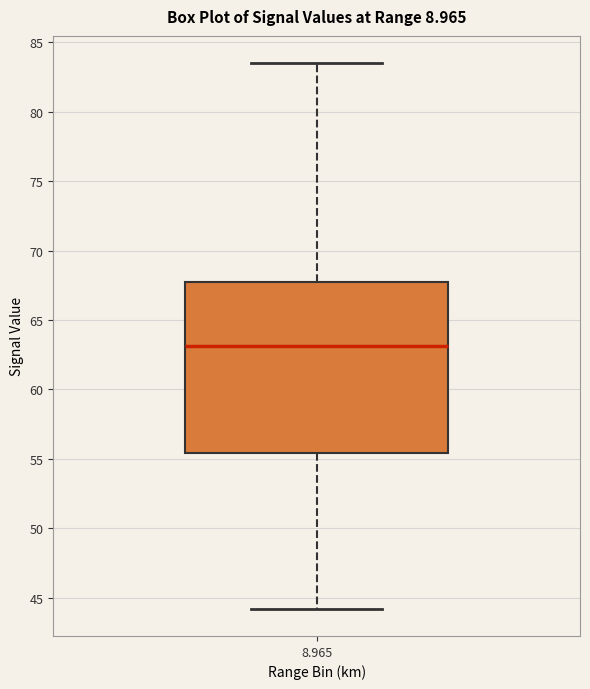

Where does the median line of the box at x = 8.965 sit on the y-axis? The values are not printed on the chart, so give them approximately, as read against the axis.

63.0